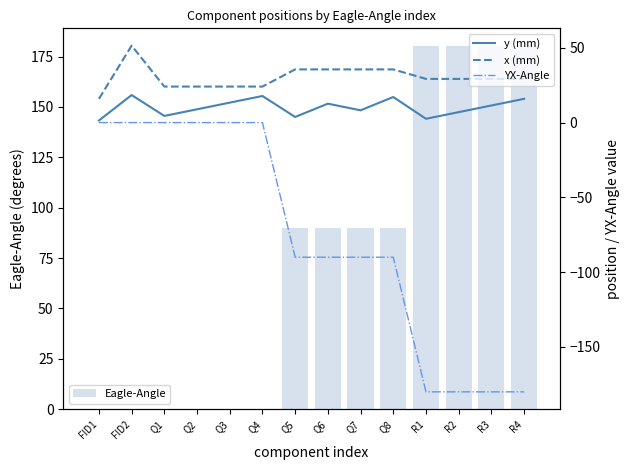

What is the spread (max minus min) of values at Q2?

24.1